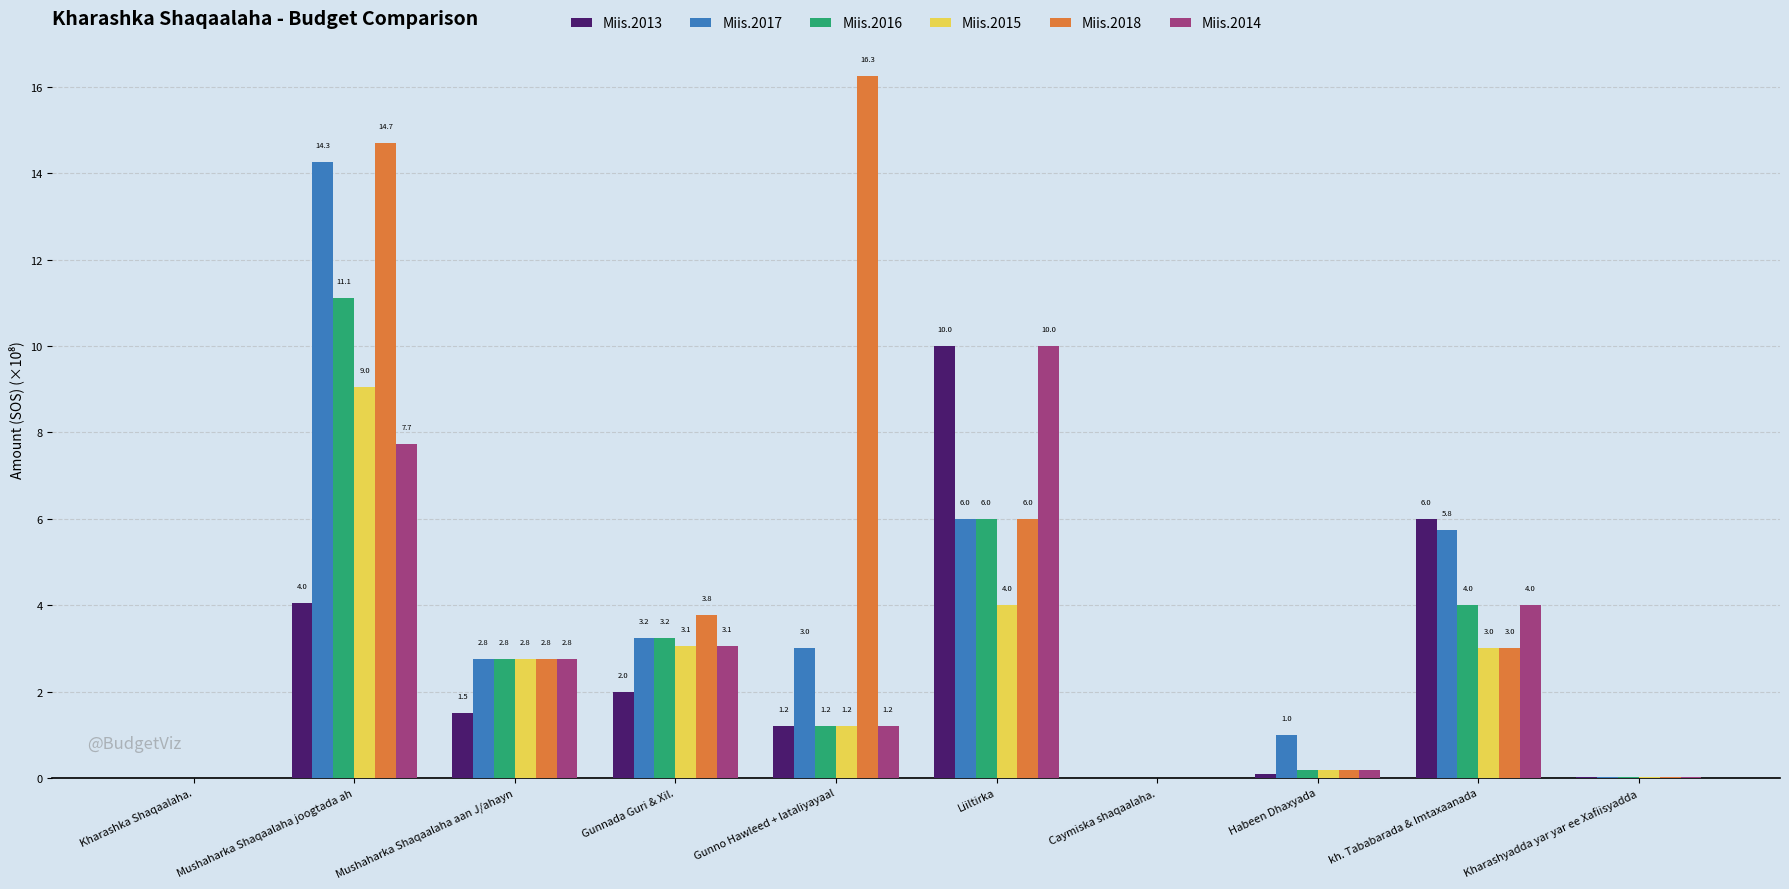

Count the number of categories in the chart.

10